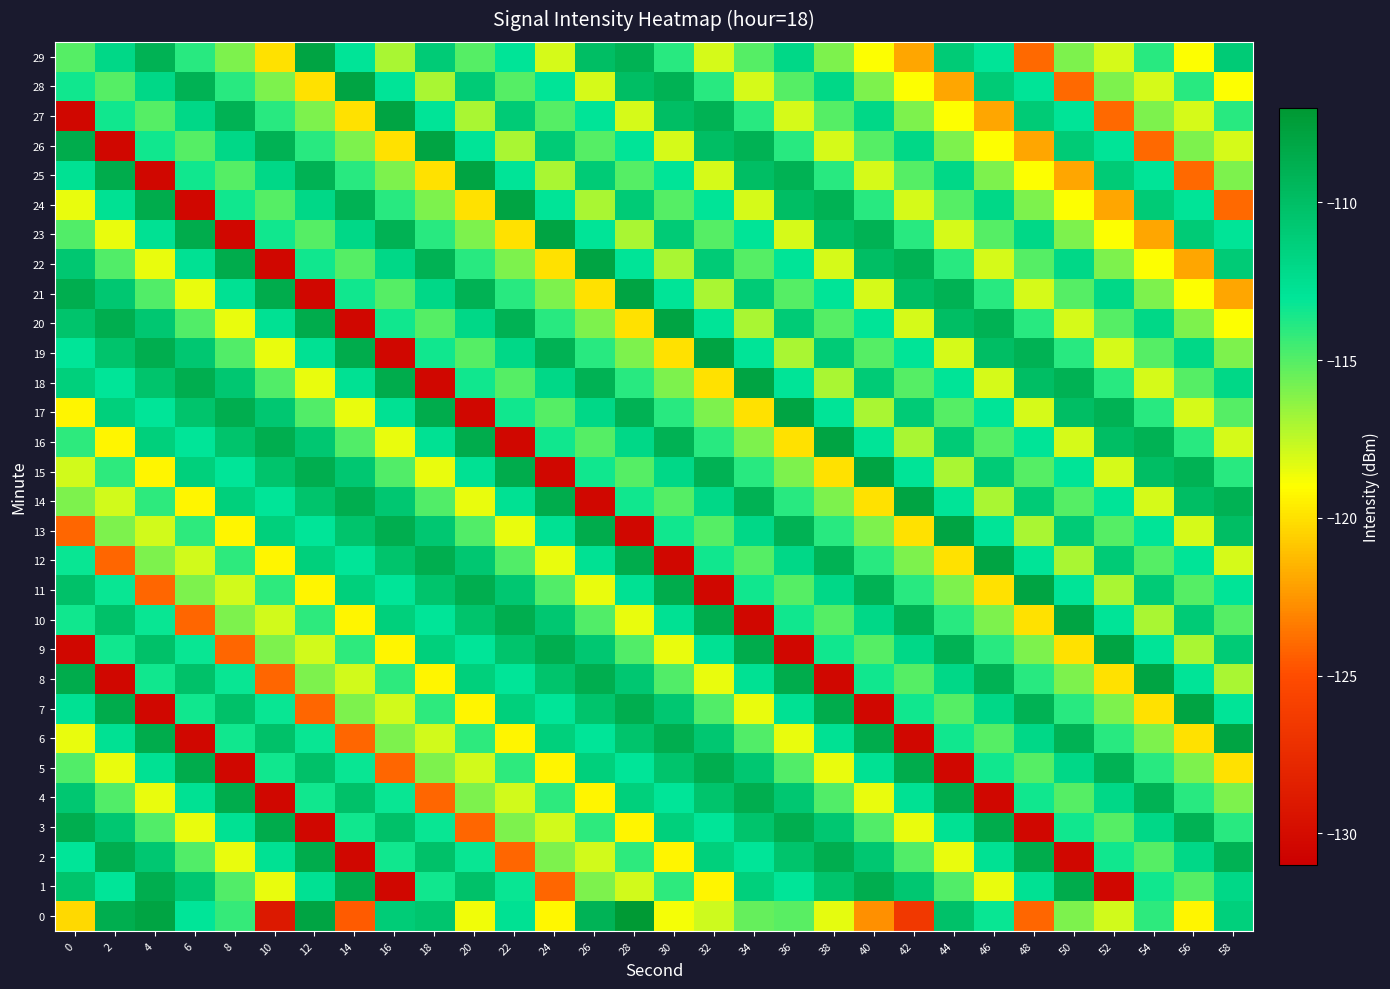

At which category is the sum across all series the highest?

28